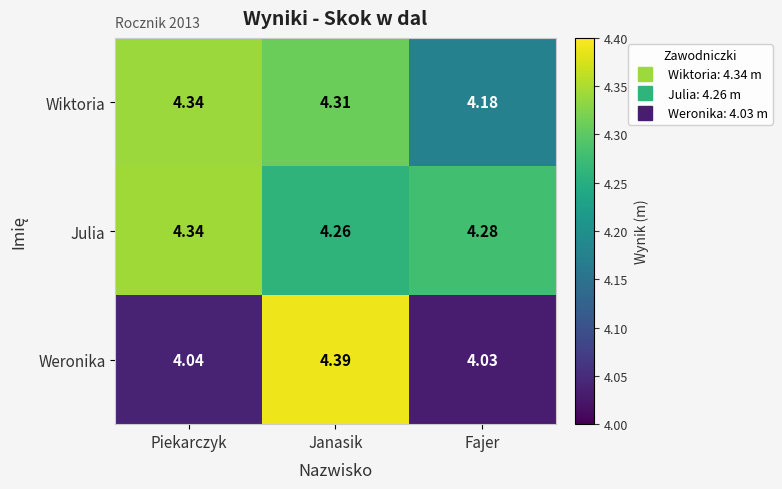

Which label corresponds to the smallest value in the chart?

Fajer